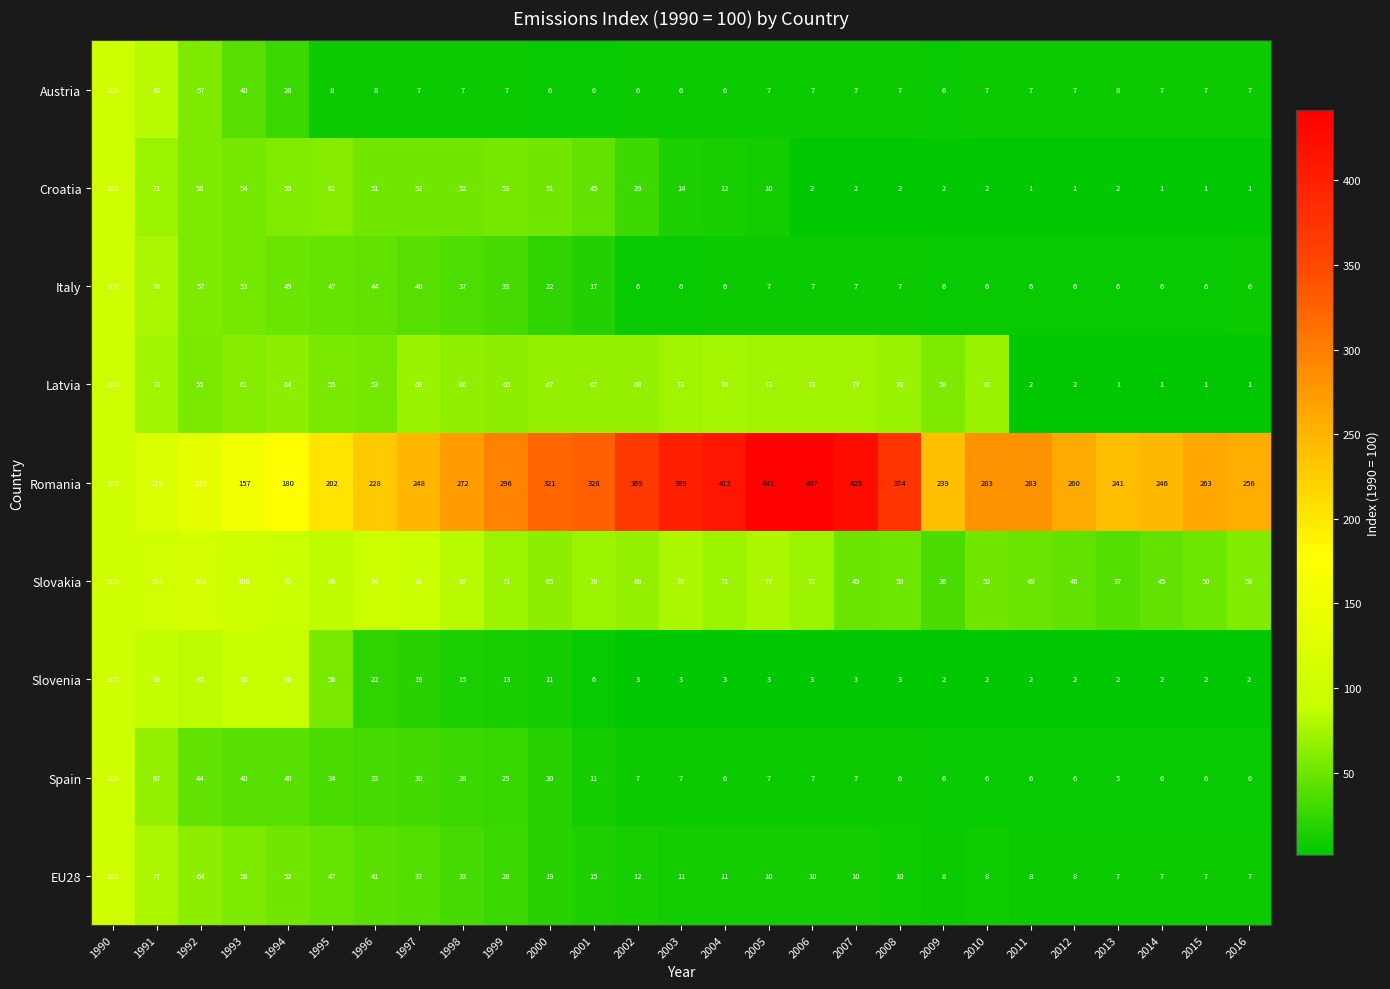

Which series changed the most between 2014 and 2016?

Slovakia